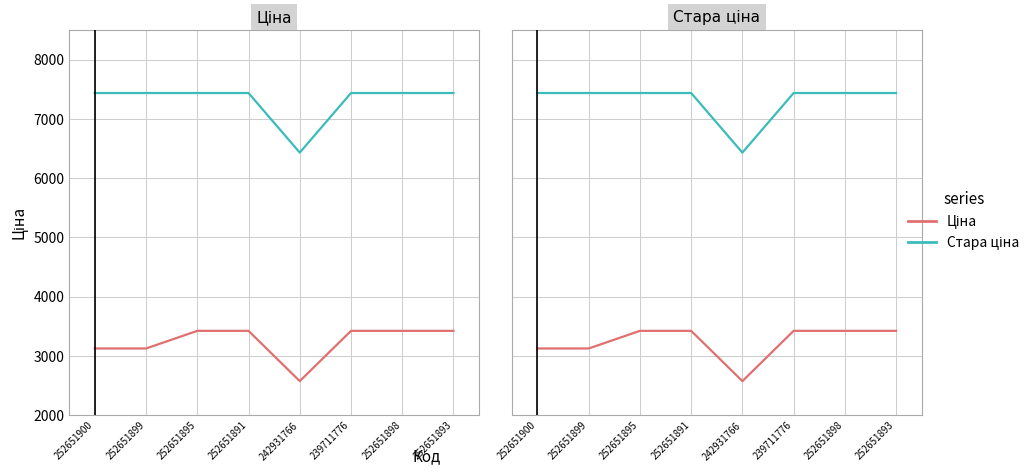

What is the minimum value shown in the chart?

2572.0